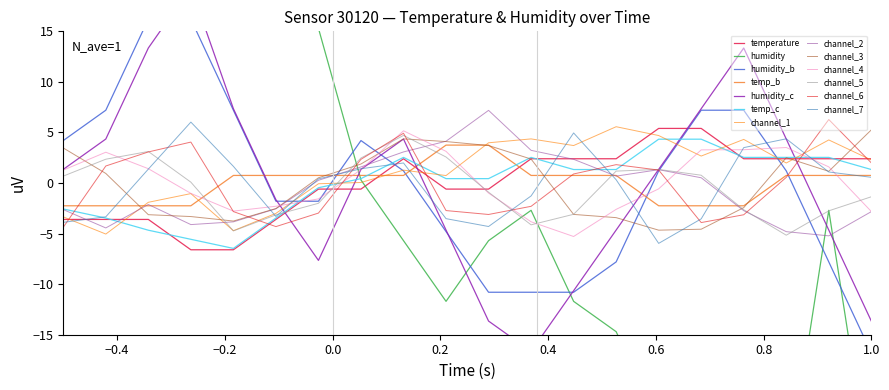

Which series ends up on top after the final intersection of channel_7 and channel_1?

channel_1